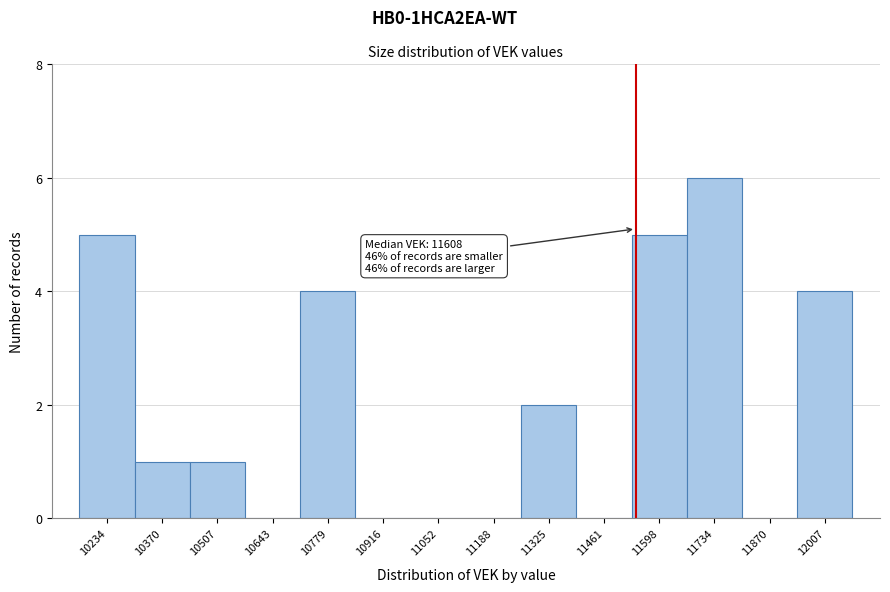

Reading right to left, what are all the values shown in this chart?

12007=4	11870=0	11734=6	11598=5	11461=0	11325=2	11188=0	11052=0	10916=0	10779=4	10643=0	10507=1	10370=1	10234=5